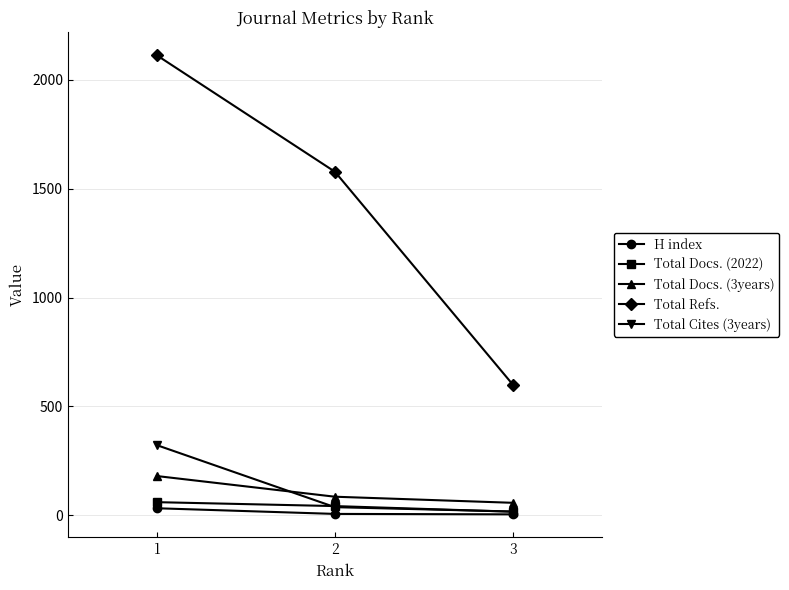

Does the chart have visible grid lines?

Yes